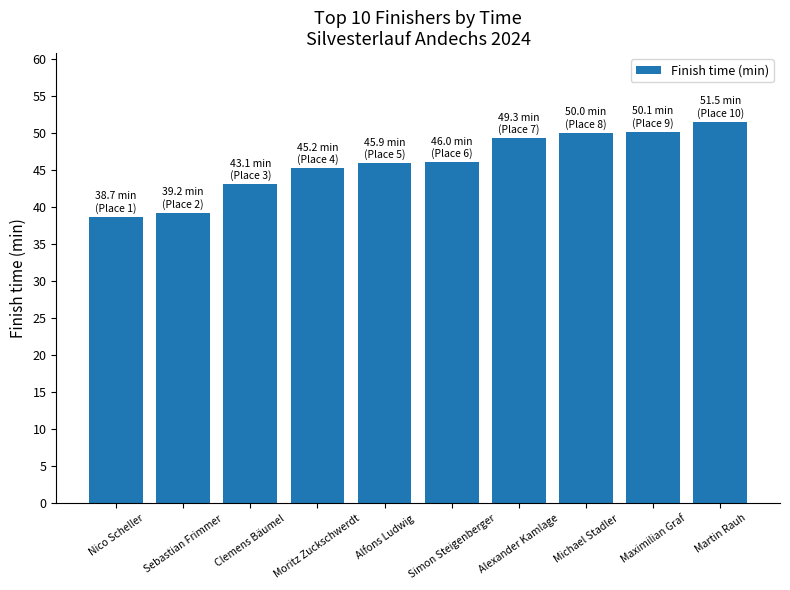

What is the minimum value shown in the chart?

38.7